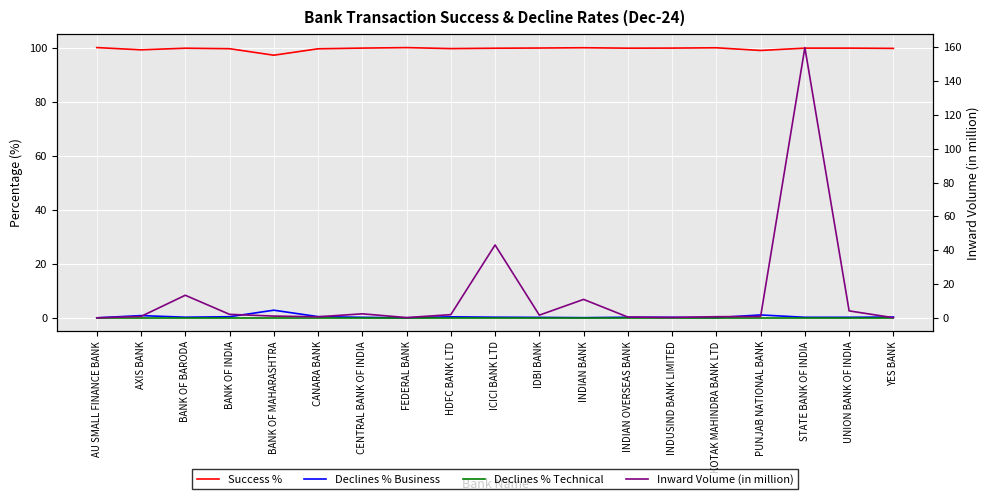

Reading right to left, transcribe all the data shown in this chart.

Success %: YES BANK=99.7	UNION BANK OF INDIA=99.8	STATE BANK OF INDIA=99.8	PUNJAB NATIONAL BANK=98.9	KOTAK MAHINDRA BANK LTD=99.9	INDUSIND BANK LIMITED=99.8	INDIAN OVERSEAS BANK=99.8	INDIAN BANK=99.9	IDBI BANK=99.8	ICICI BANK LTD=99.8	HDFC BANK LTD=99.6	FEDERAL BANK=100.0	CENTRAL BANK OF INDIA=99.8	CANARA BANK=99.6	BANK OF MAHARASHTRA=97.2	BANK OF INDIA=99.6	BANK OF BARODA=99.8	AXIS BANK=99.2	AU SMALL FINANCE BANK=100.0
Declines % Business: YES BANK=0.3	UNION BANK OF INDIA=0.2	STATE BANK OF INDIA=0.2	PUNJAB NATIONAL BANK=1.1	KOTAK MAHINDRA BANK LTD=0.1	INDUSIND BANK LIMITED=0.2	INDIAN OVERSEAS BANK=0.2	INDIAN BANK=0.1	IDBI BANK=0.2	ICICI BANK LTD=0.2	HDFC BANK LTD=0.4	FEDERAL BANK=0.0	CENTRAL BANK OF INDIA=0.2	CANARA BANK=0.4	BANK OF MAHARASHTRA=2.8	BANK OF INDIA=0.4	BANK OF BARODA=0.2	AXIS BANK=0.8	AU SMALL FINANCE BANK=0.0
Declines % Technical: YES BANK=0.0	UNION BANK OF INDIA=0.0	STATE BANK OF INDIA=0.0	PUNJAB NATIONAL BANK=0.0	KOTAK MAHINDRA BANK LTD=0.0	INDUSIND BANK LIMITED=0.0	INDIAN OVERSEAS BANK=0.0	INDIAN BANK=0.0	IDBI BANK=0.0	ICICI BANK LTD=0.0	HDFC BANK LTD=0.0	FEDERAL BANK=0.0	CENTRAL BANK OF INDIA=0.0	CANARA BANK=0.0	BANK OF MAHARASHTRA=0.0	BANK OF INDIA=0.0	BANK OF BARODA=0.0	AXIS BANK=0.0	AU SMALL FINANCE BANK=0.0
Inward Volume (in million): YES BANK=0.1	UNION BANK OF INDIA=4.1	STATE BANK OF INDIA=159.8	PUNJAB NATIONAL BANK=0.8	KOTAK MAHINDRA BANK LTD=0.7	INDUSIND BANK LIMITED=0.2	INDIAN OVERSEAS BANK=0.5	INDIAN BANK=10.9	IDBI BANK=1.6	ICICI BANK LTD=43.1	HDFC BANK LTD=1.9	FEDERAL BANK=0.1	CENTRAL BANK OF INDIA=2.4	CANARA BANK=0.6	BANK OF MAHARASHTRA=1.0	BANK OF INDIA=2.1	BANK OF BARODA=13.4	AXIS BANK=0.8	AU SMALL FINANCE BANK=0.0